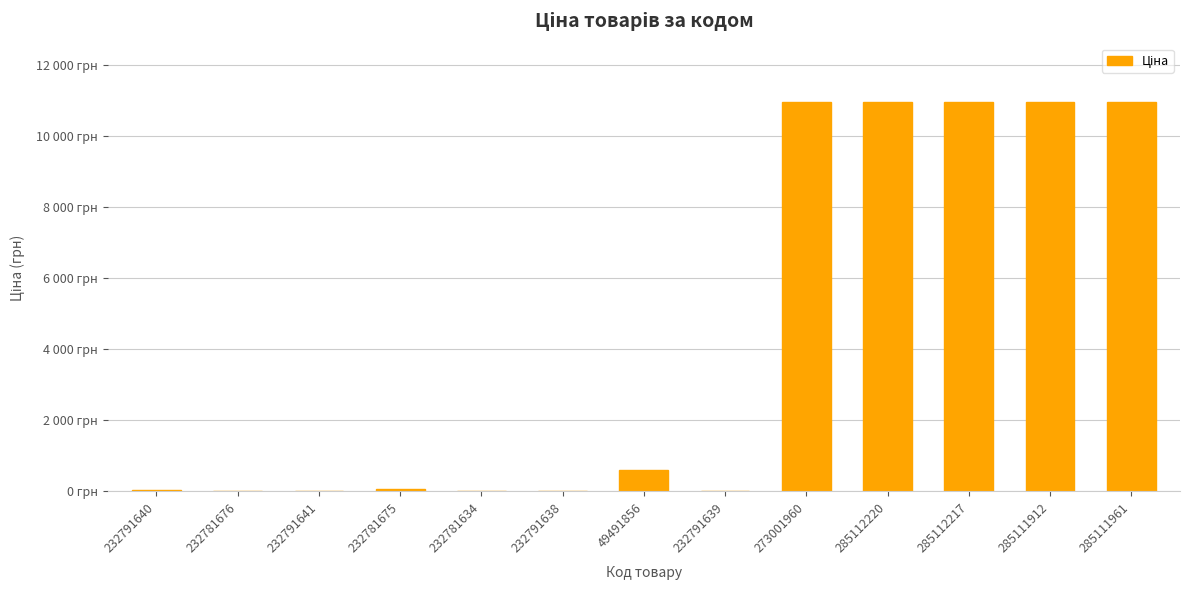

Rank the categories by value from highest to lowest.

273001960, 285112220, 285112217, 285111912, 285111961, 49491856, 232781675, 232791640, 232791641, 232791638, 232791639, 232781676, 232781634